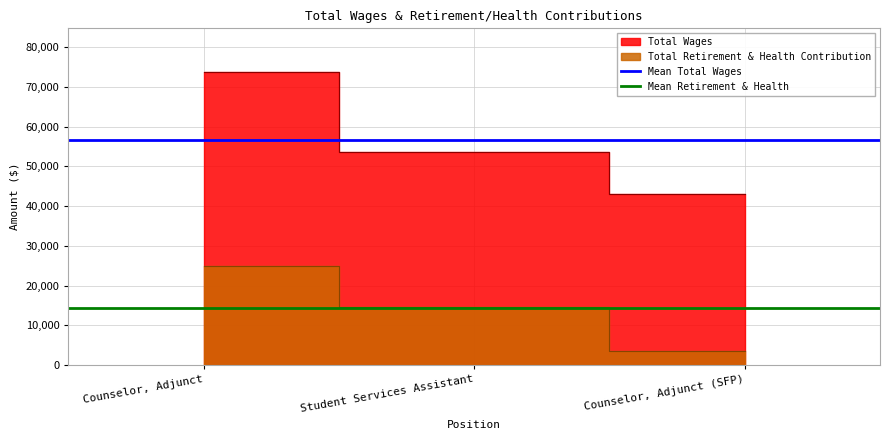

What is the sum of the Mean Total Wages values at Student Services Assistant and Counselor, Adjunct?

113375.3